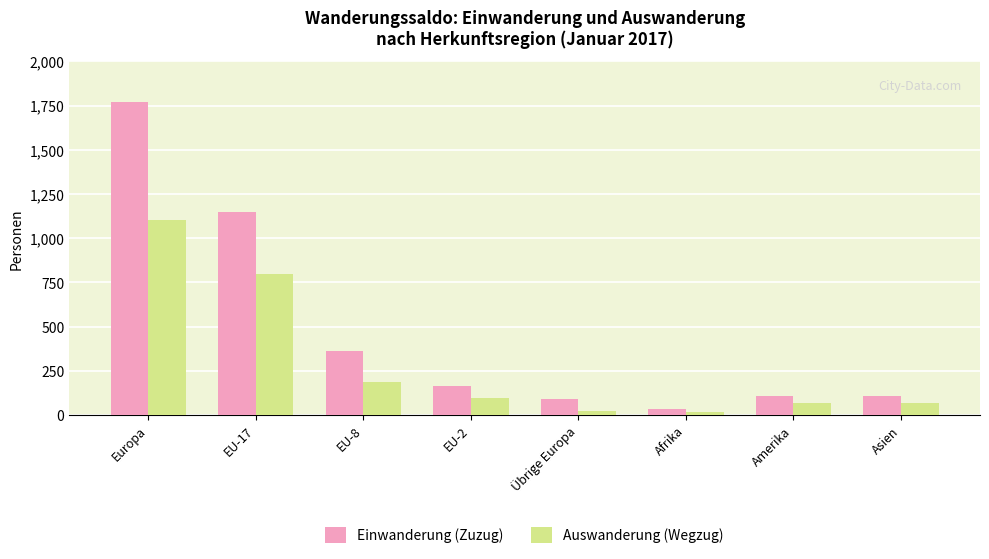

What is the spread (max minus min) of values at Übrige Europa?

67